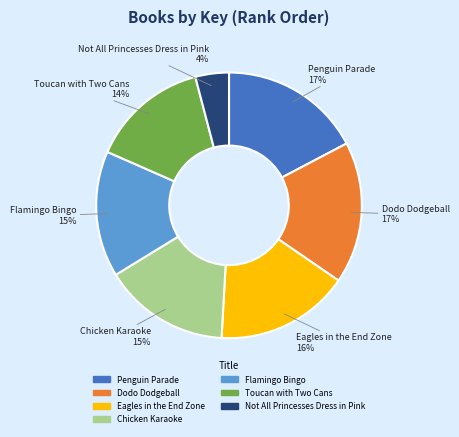

To the nearest percent, what is the difference between the largest and smallest slice percentages?

13%